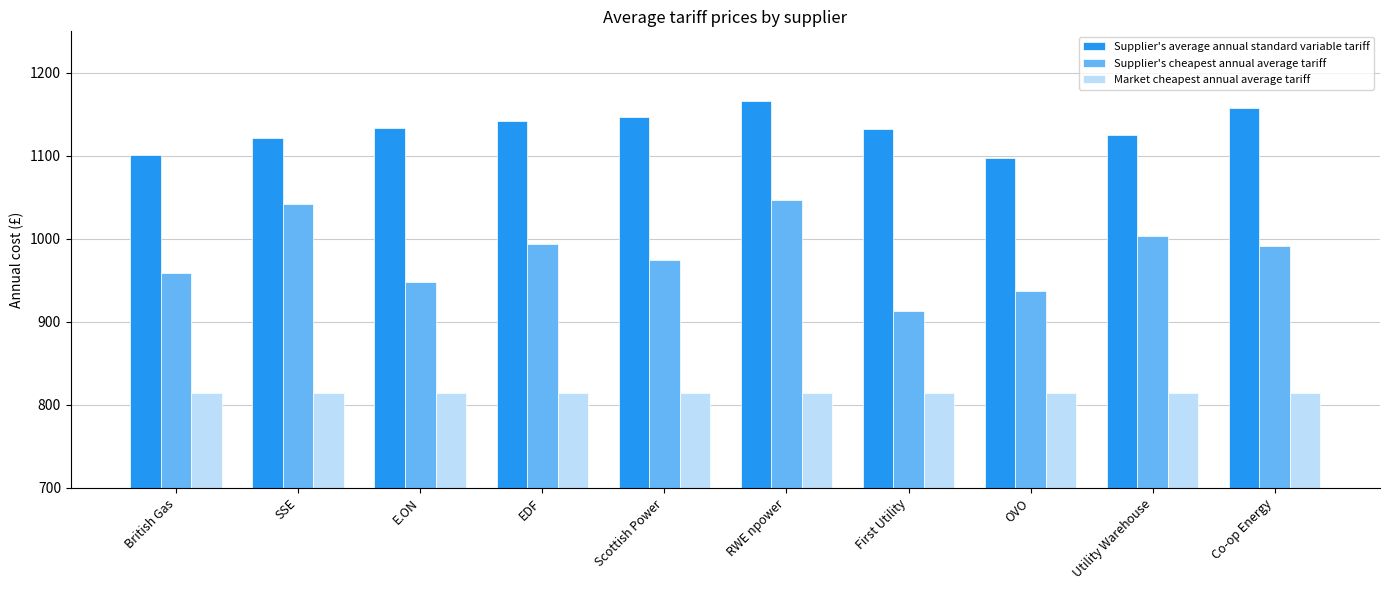

Rank the series by their maximum value, from lowest to highest.

Market cheapest annual average tariff, Supplier's cheapest annual average tariff, Supplier's average annual standard variable tariff